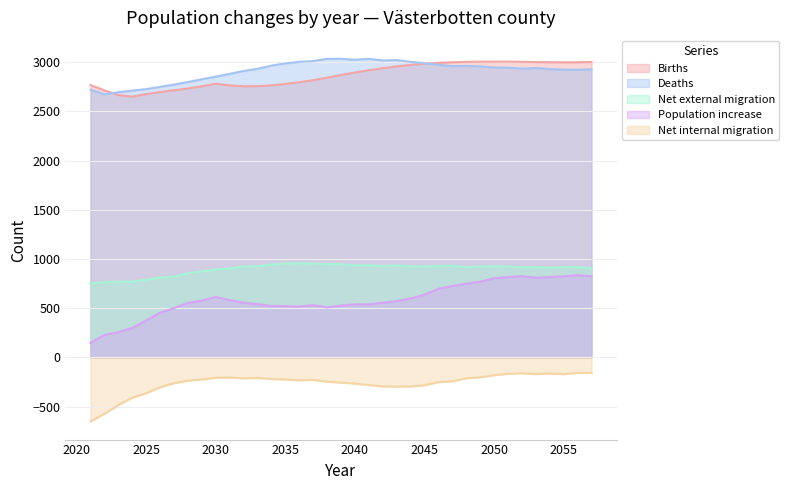

Is it true that Net external migration equals 1444 at 2055?

False